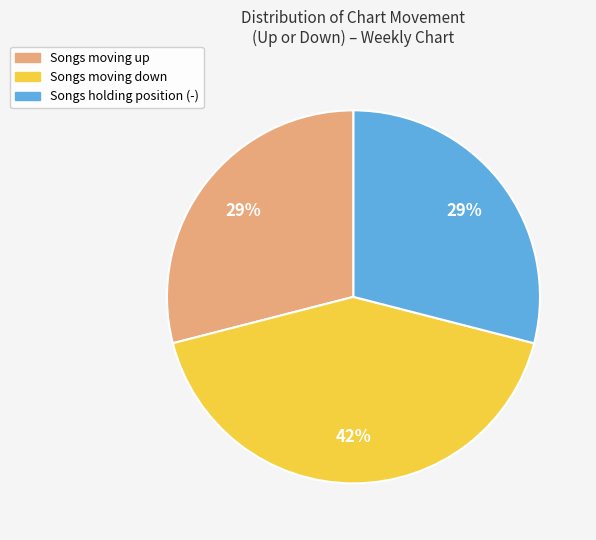

To the nearest percent, what is the average slice percentage?

33%